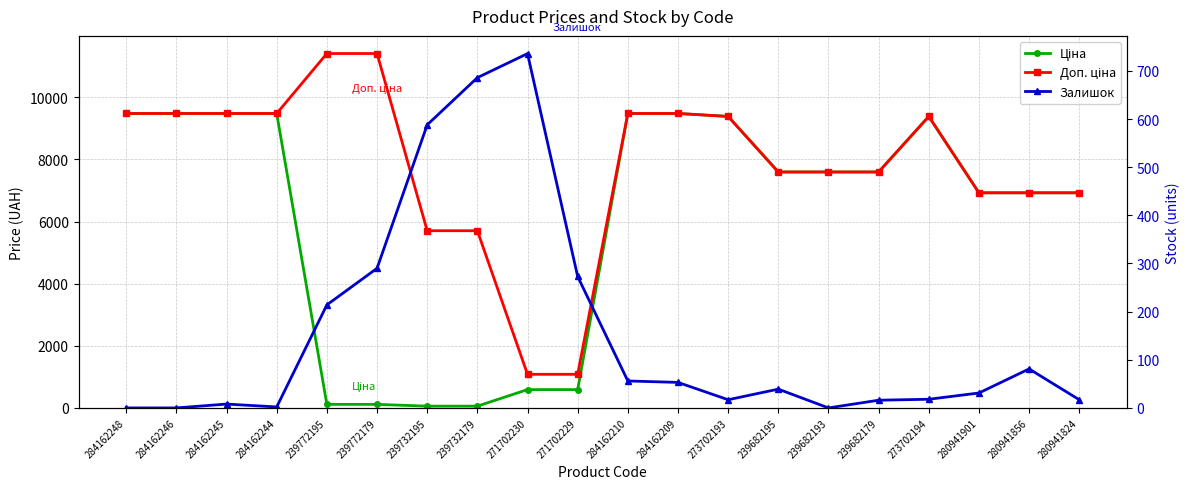

Is it true that Ціна equals 7596.5 at 239682195?

True